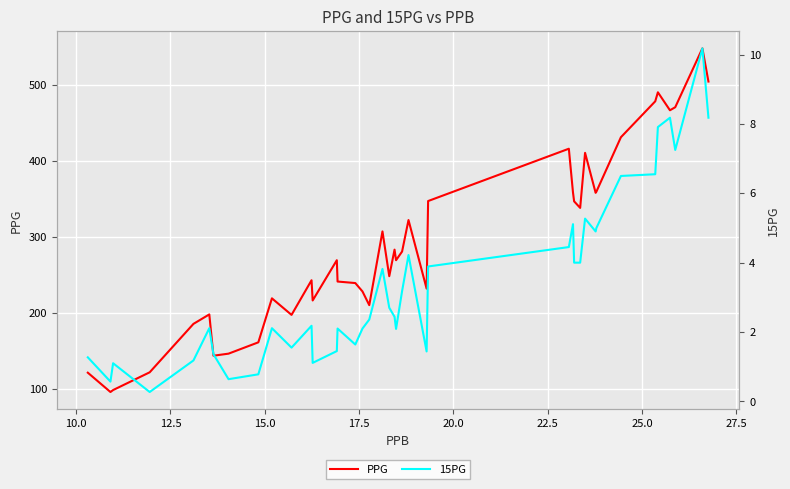

What is the lowest value of the PPG series?

96.4